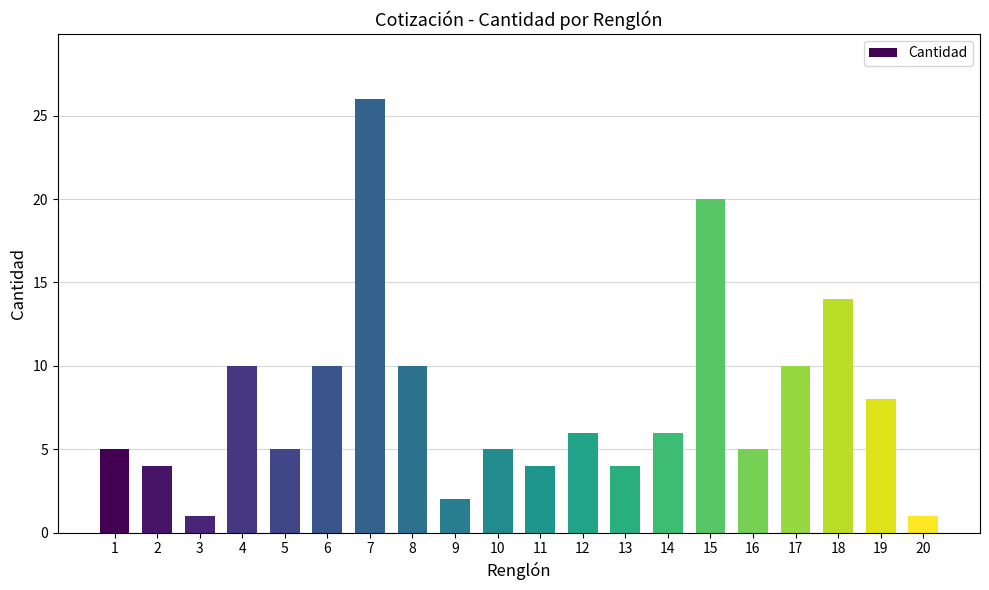

What is the sum of all values?

156